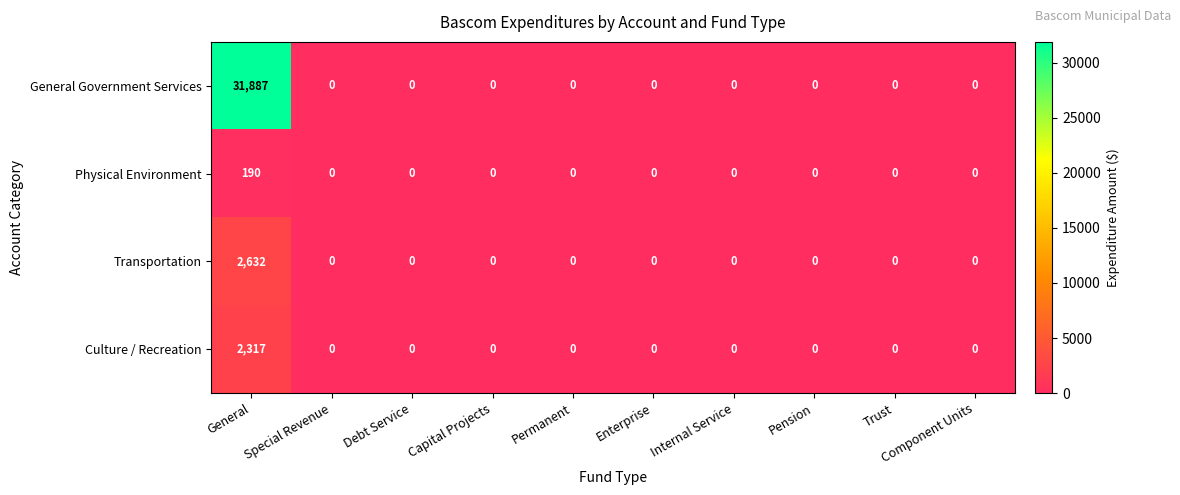

The value of General Government Services at Permanent is 0. True or false?

True